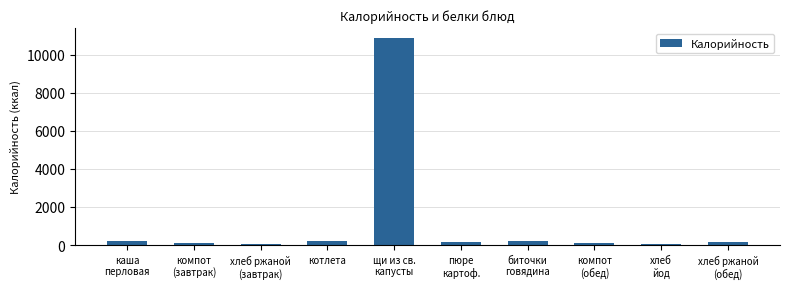

Are the bars grouped side by side (vs. stacked)?

No